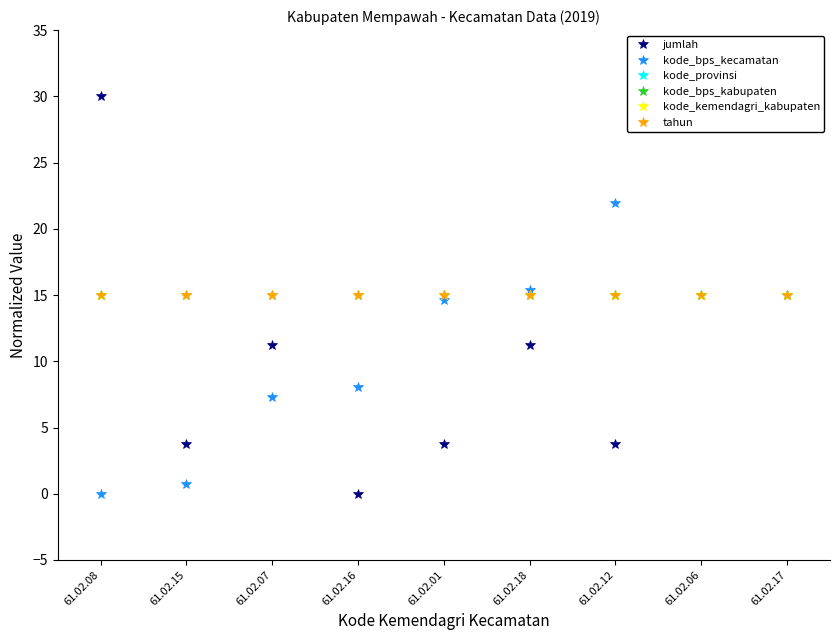

Is the value of kode_bps_kabupaten at 61.02.16 greater than the value of kode_bps_kecamatan at 61.02.08?

Yes